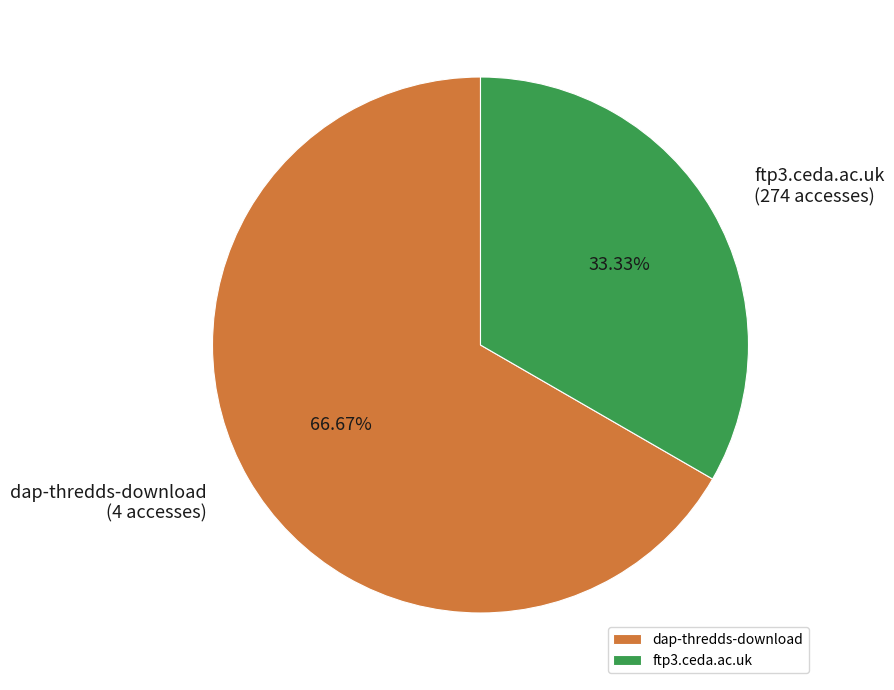

What percentage is NOT represented by dap-thredds-download?

33.3%